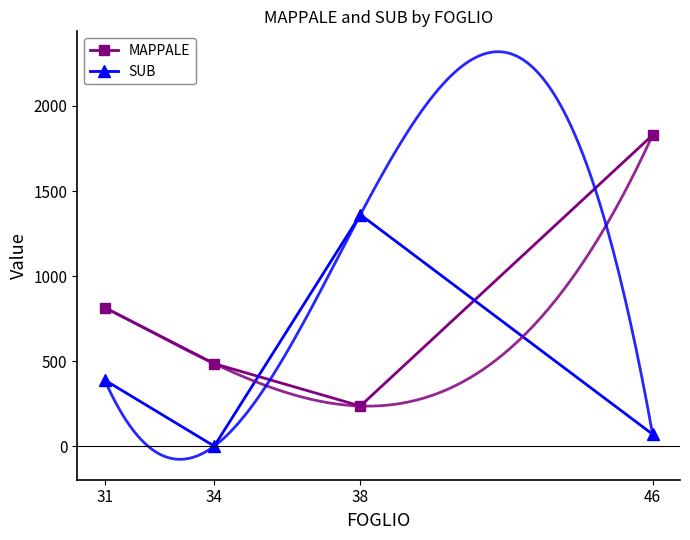

Where do SUB and MAPPALE first cross each other?

34 and 38